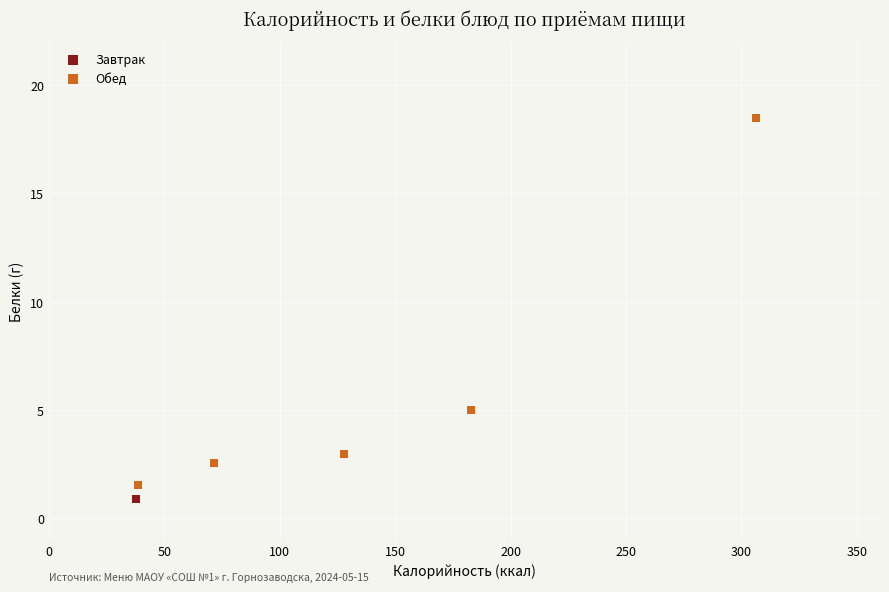

What are all the series names shown in the legend?

Завтрак, Обед